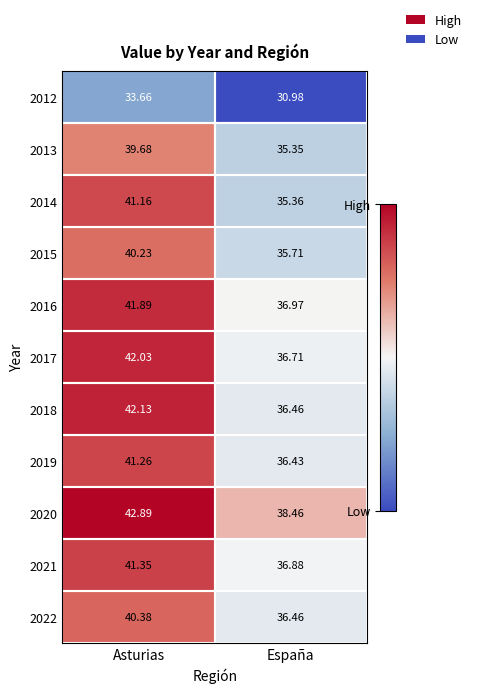

At which category is the sum across all series the highest?

Asturias